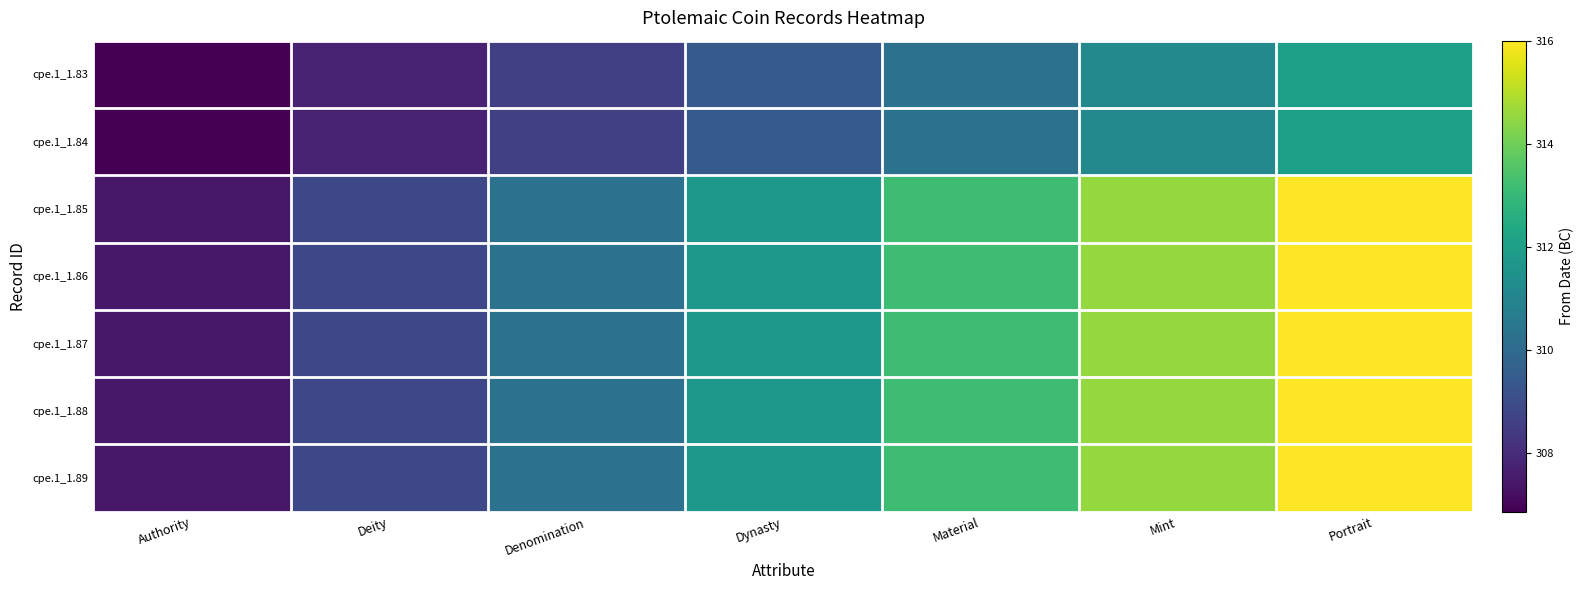

Reading left to right, transcribe all the data shown in this chart.

cpe.1_1.83: Authority=306.9	Deity=307.7	Denomination=308.6	Dynasty=309.4	Material=310.3	Mint=311.1	Portrait=312.0
cpe.1_1.84: Authority=306.9	Deity=307.7	Denomination=308.6	Dynasty=309.4	Material=310.3	Mint=311.1	Portrait=312.0
cpe.1_1.85: Authority=307.4	Deity=308.9	Denomination=310.3	Dynasty=311.7	Material=313.1	Mint=314.6	Portrait=316.0
cpe.1_1.86: Authority=307.4	Deity=308.9	Denomination=310.3	Dynasty=311.7	Material=313.1	Mint=314.6	Portrait=316.0
cpe.1_1.87: Authority=307.4	Deity=308.9	Denomination=310.3	Dynasty=311.7	Material=313.1	Mint=314.6	Portrait=316.0
cpe.1_1.88: Authority=307.4	Deity=308.9	Denomination=310.3	Dynasty=311.7	Material=313.1	Mint=314.6	Portrait=316.0
cpe.1_1.89: Authority=307.4	Deity=308.9	Denomination=310.3	Dynasty=311.7	Material=313.1	Mint=314.6	Portrait=316.0